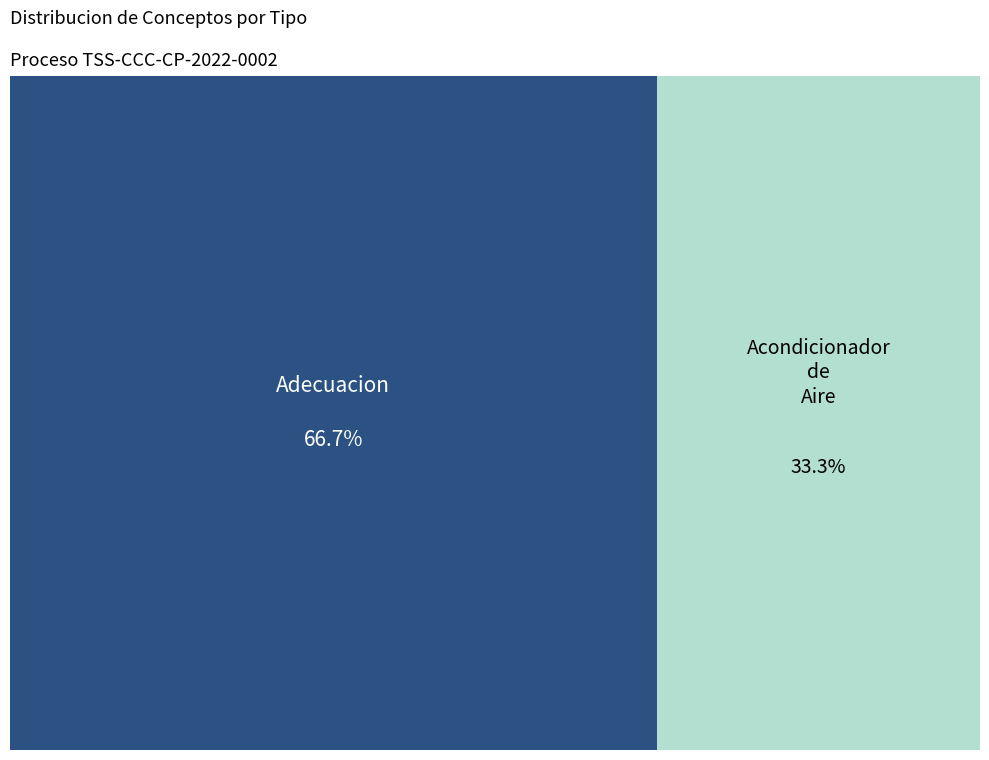

What percentage is NOT represented by Adecuacion?

33.3%